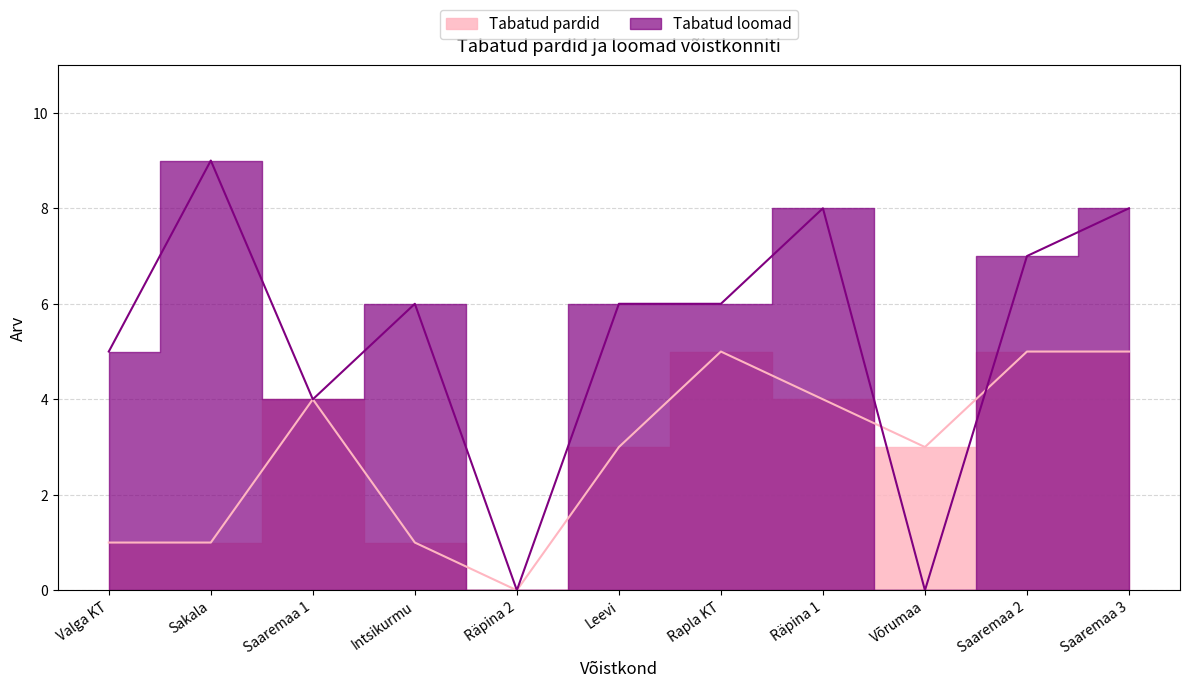

How many lines are shown in the chart?

2